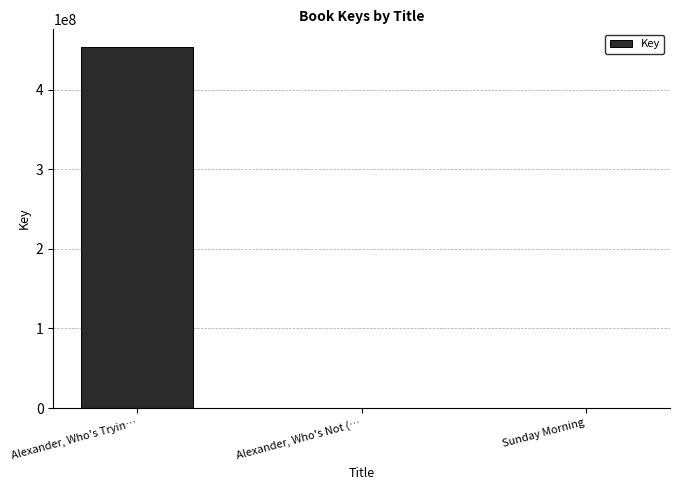

At which label is the value closest to 226585152?

Sunday Morning